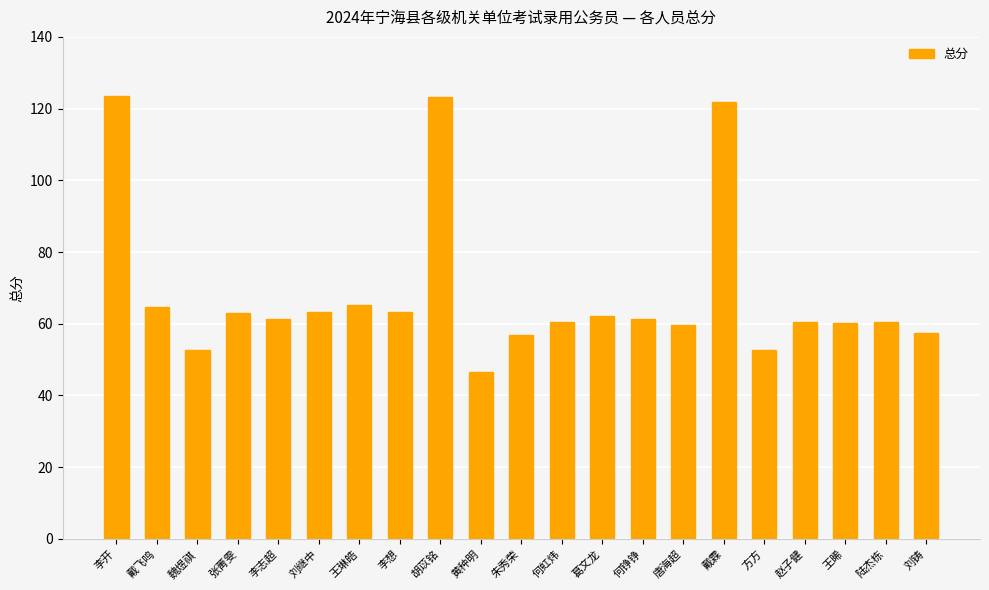

What is the average value?

68.6